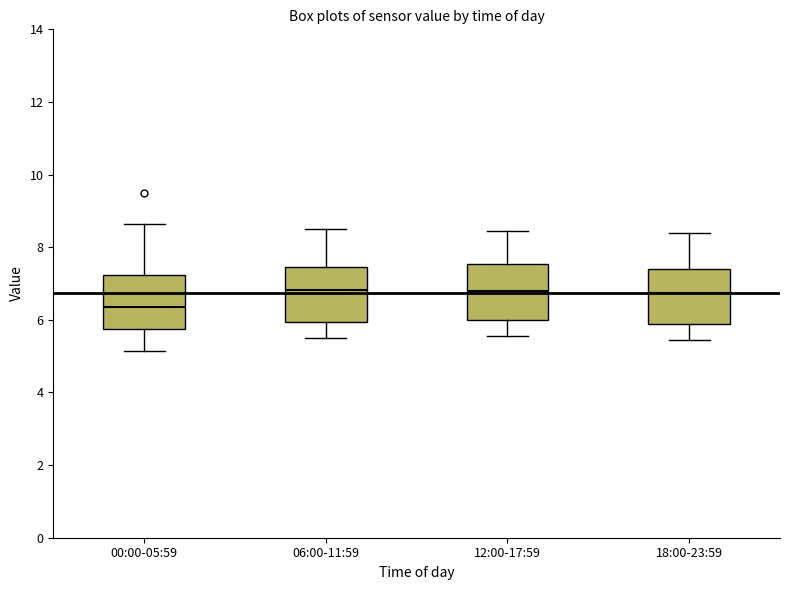

Reading left to right, transcribe this box plot: for each box, give where its median line is, the range the box spans, and where its two whiskers end, as read against the y-axis. The values are not printed on the chart, so give them approximately, as read against the axis.

00:00-05:59: median 6.4, box 5.8 to 7.2, whiskers 5.2 to 8.6
06:00-11:59: median 6.8, box 6.0 to 7.4, whiskers 5.6 to 8.6
12:00-17:59: median 6.8, box 6.0 to 7.6, whiskers 5.6 to 8.4
18:00-23:59: median 6.8, box 5.8 to 7.4, whiskers 5.4 to 8.4